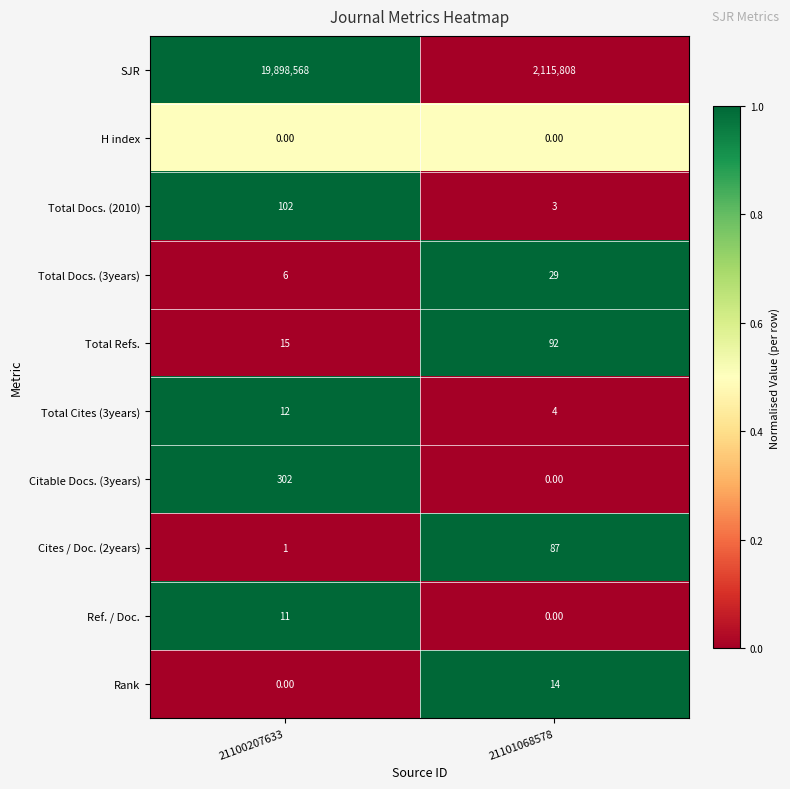

Is the value of Total Refs. at 21101068578 greater than the value of H index at 21101068578?

Yes